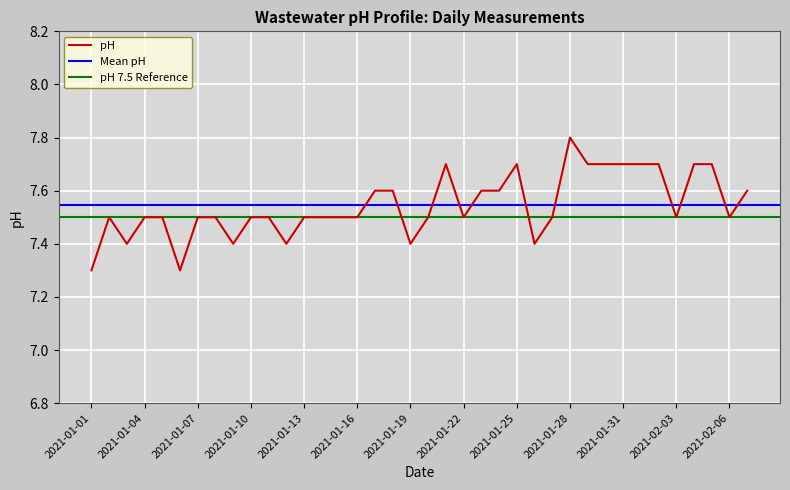

At which category does the chart reach its minimum across all series?

2021-01-01